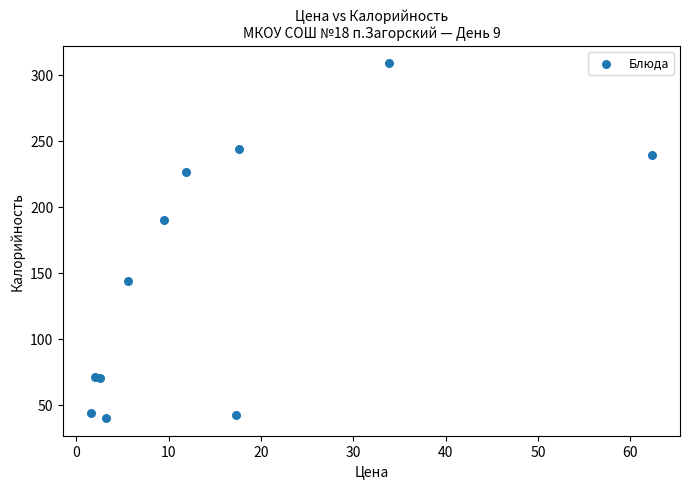

What Y value in the scatter plot is closest to 174?

189.7